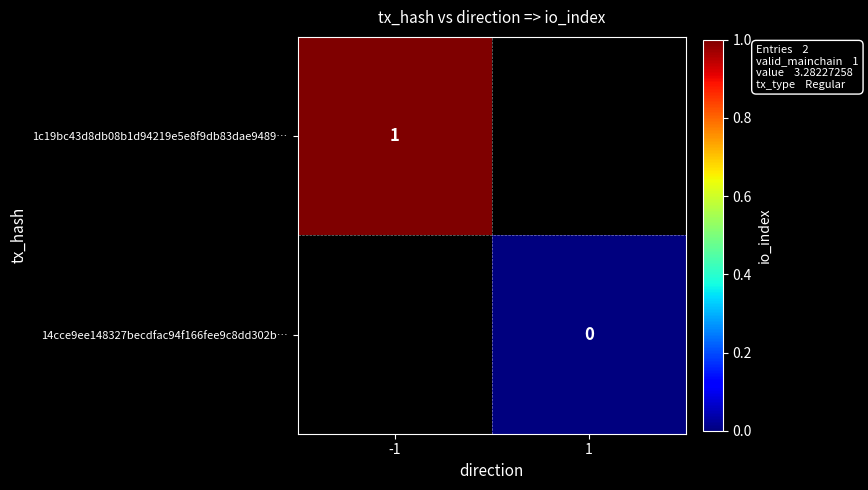

How many values in 1c19bc43d8db08b1d94219e5e8f9db83dae9489… are above zero?

1